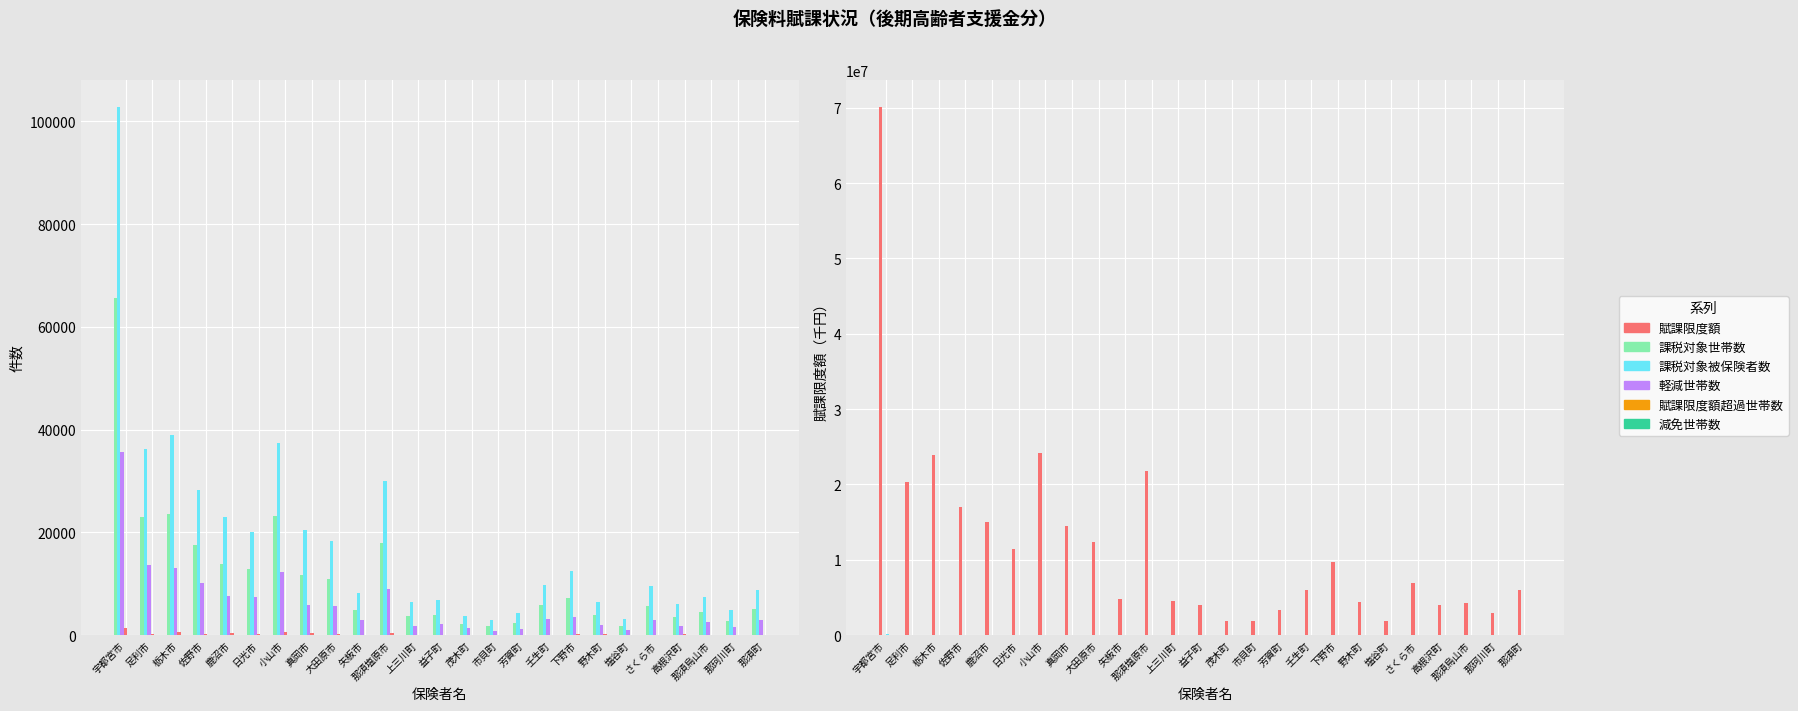

At which category is the sum across all series the highest?

宇都宮市